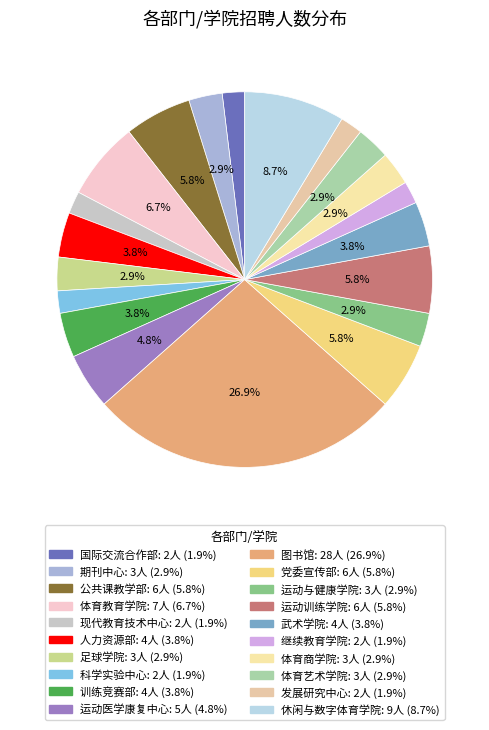

What is the total percentage of 体育艺术学院 and 公共课教学部?

8.7%